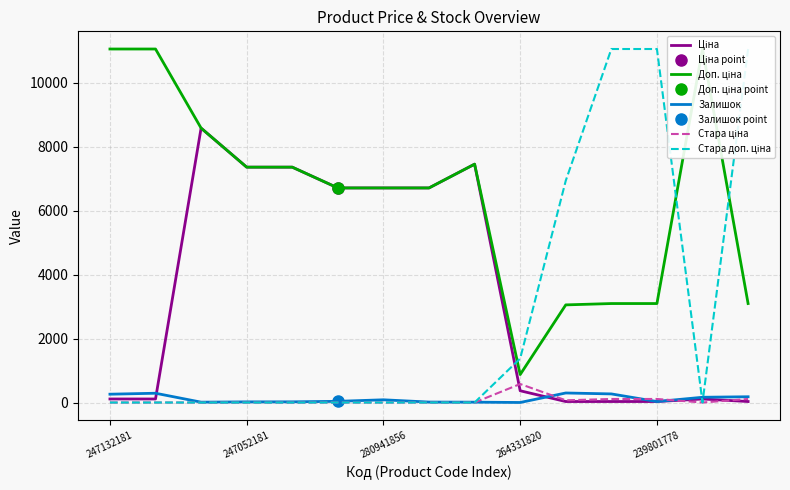

How many categories are shown in the chart?

15